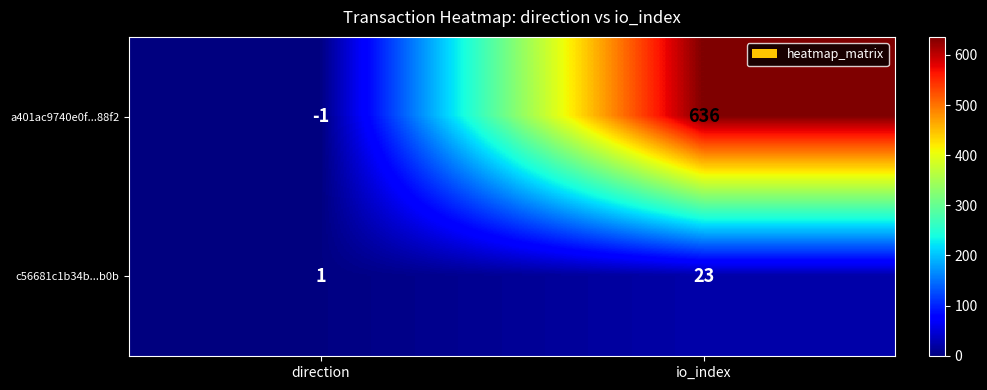

What is the average value of the a401ac9740e0f...88f2 series?

318